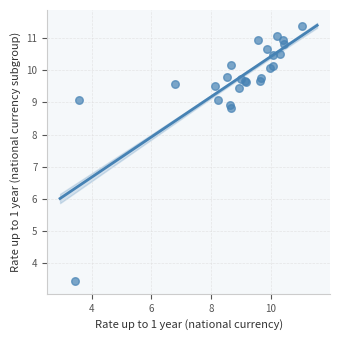

What Y value in the scatter plot is closest to 7?

8.8